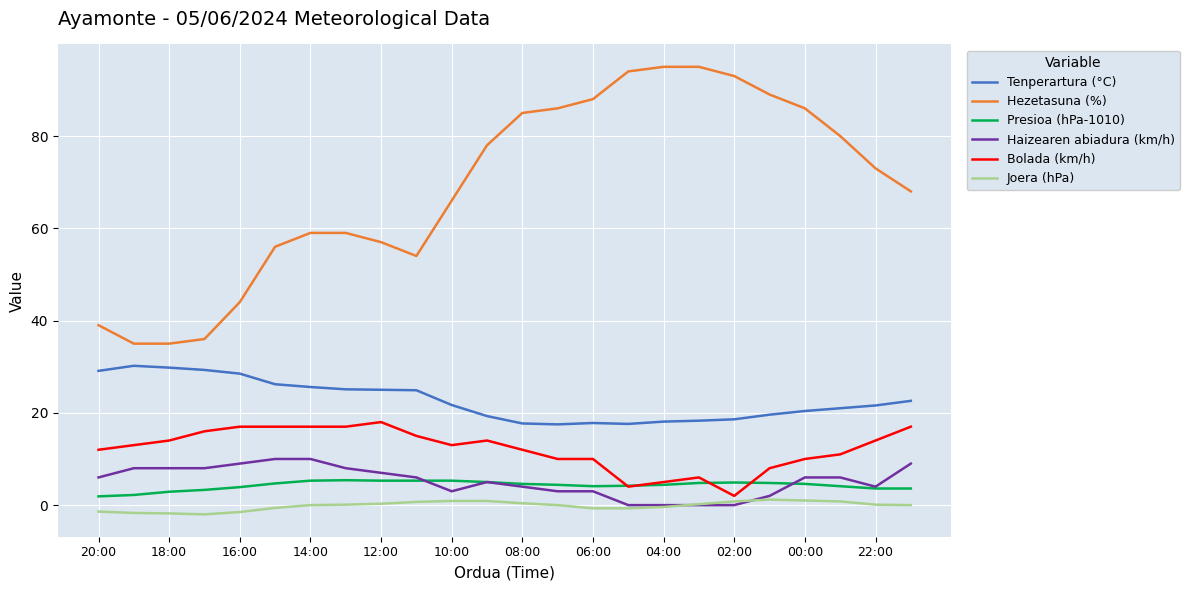

Which series has the largest range (max minus min)?

Hezetasuna (%)